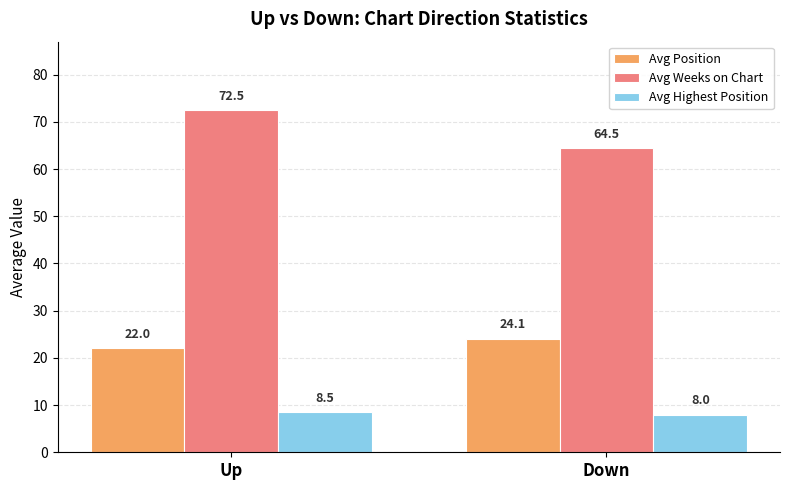

Between Up and Down, which series saw the biggest shift?

Avg Weeks on Chart